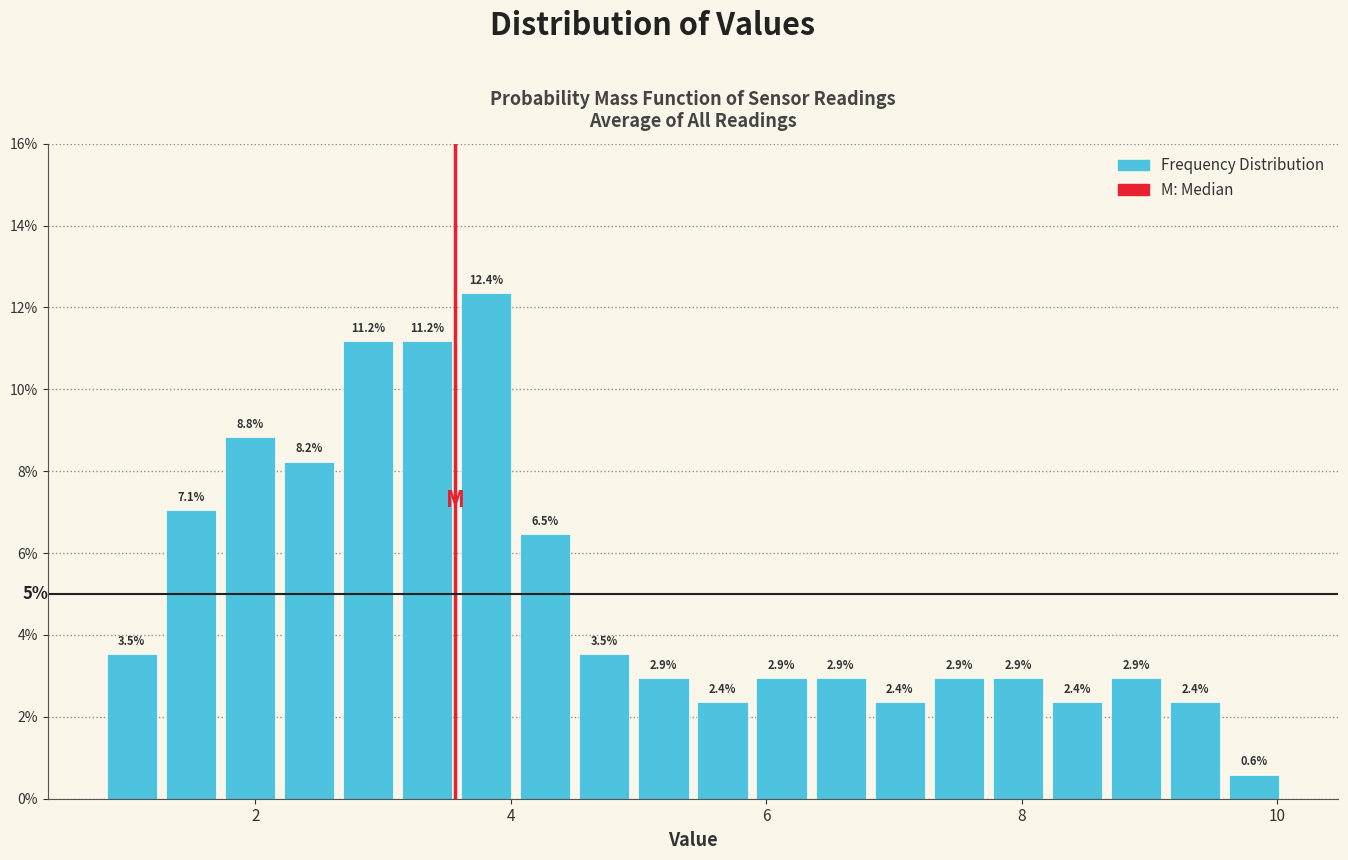

Around what value on the x-axis is the tallest bar? Give the approximate position of its centre, as read against the axis.

3.8